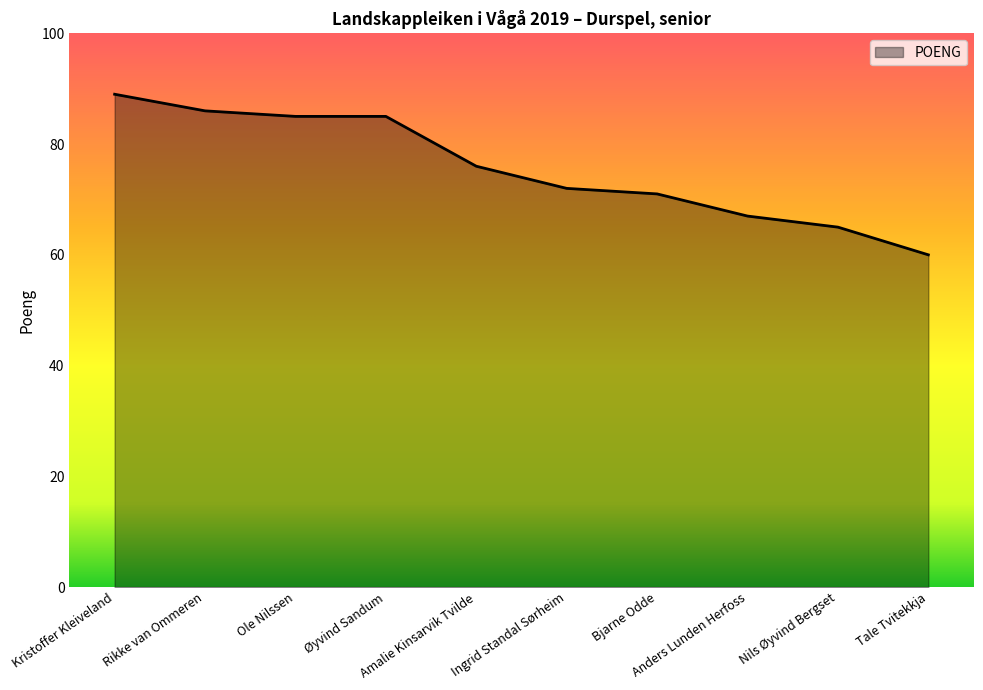

How many lines are shown in the chart?

1